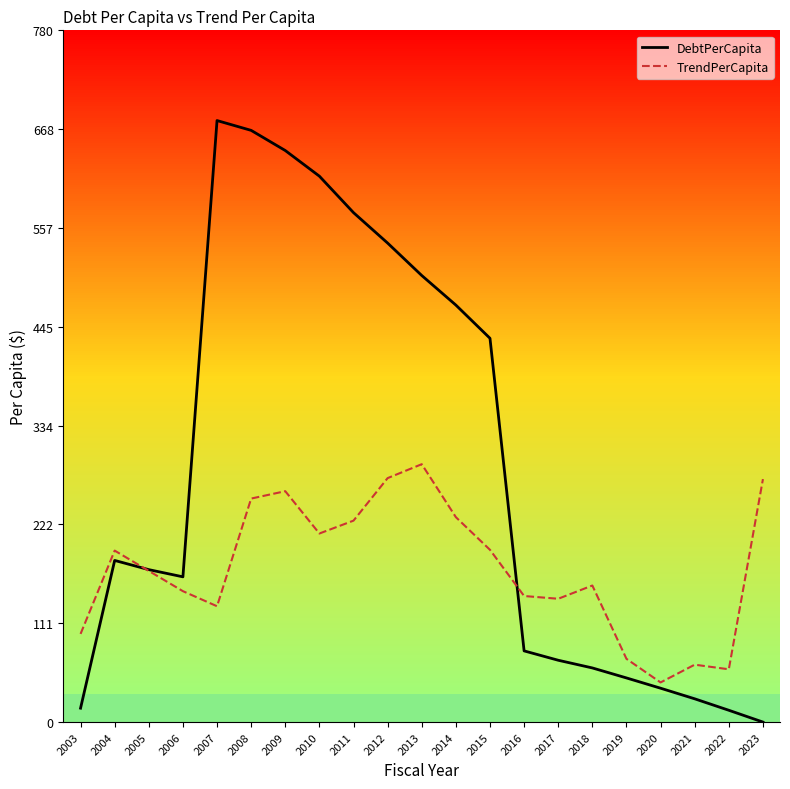

Which category has the lowest value in the TrendPerCapita series?

2020